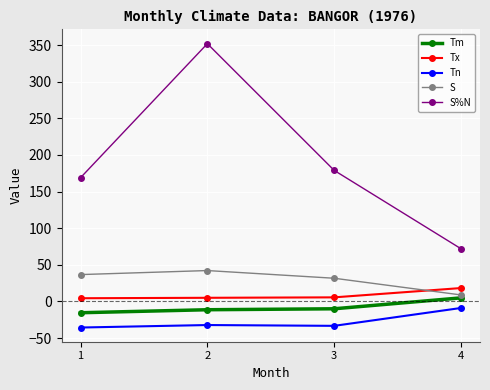

At how many categories does at least one series exceed 236?

1